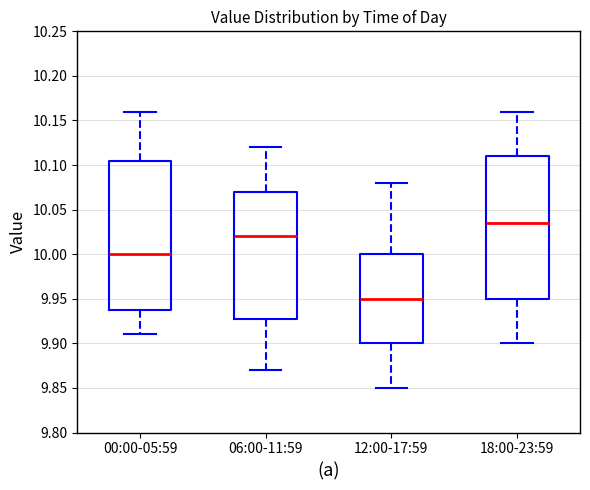

Reading left to right, transcribe this box plot: for each box, give where its median line is, the range the box spans, and where its two whiskers end, as read against the y-axis. The values are not printed on the chart, so give them approximately, as read against the axis.

00:00-05:59: median 10.000, box 9.940 to 10.105, whiskers 9.910 to 10.160
06:00-11:59: median 10.020, box 9.930 to 10.070, whiskers 9.870 to 10.120
12:00-17:59: median 9.950, box 9.900 to 10.000, whiskers 9.850 to 10.080
18:00-23:59: median 10.035, box 9.950 to 10.110, whiskers 9.900 to 10.160